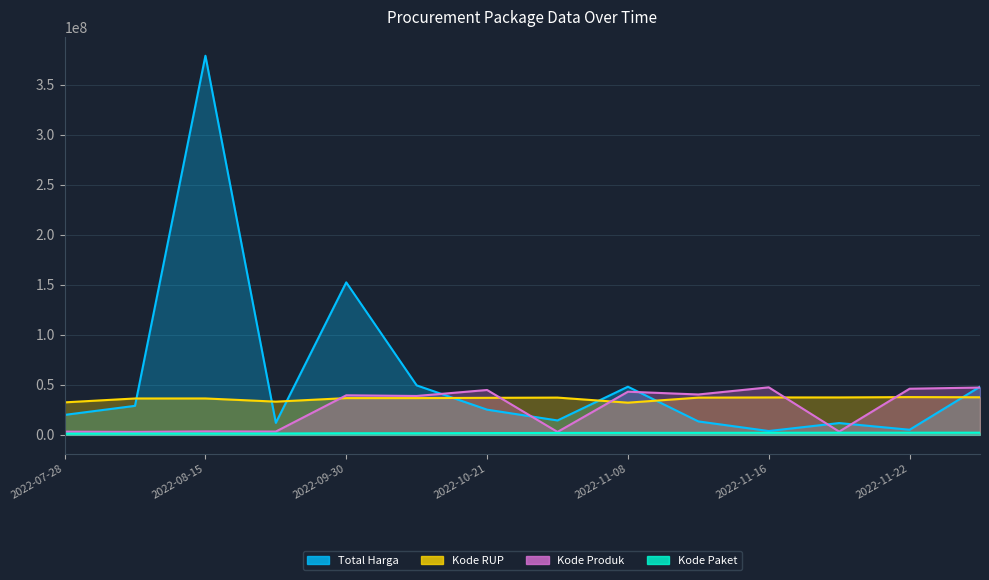

What is the label of the 9th point from the left?

2022-11-08